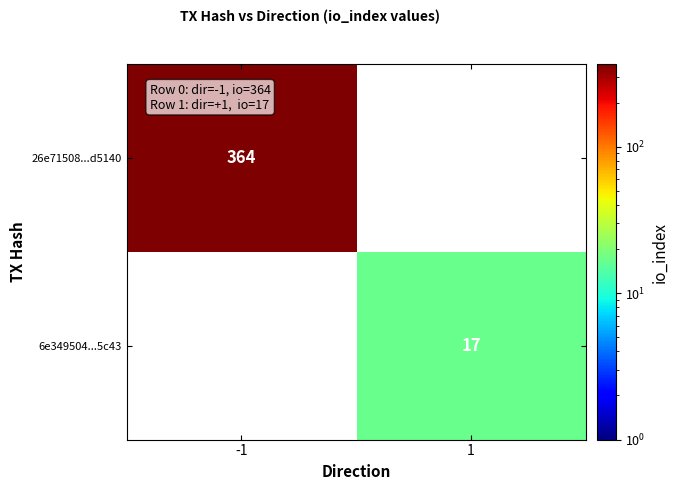

The value of 6e349504...5c43 at 1 is 17. True or false?

True